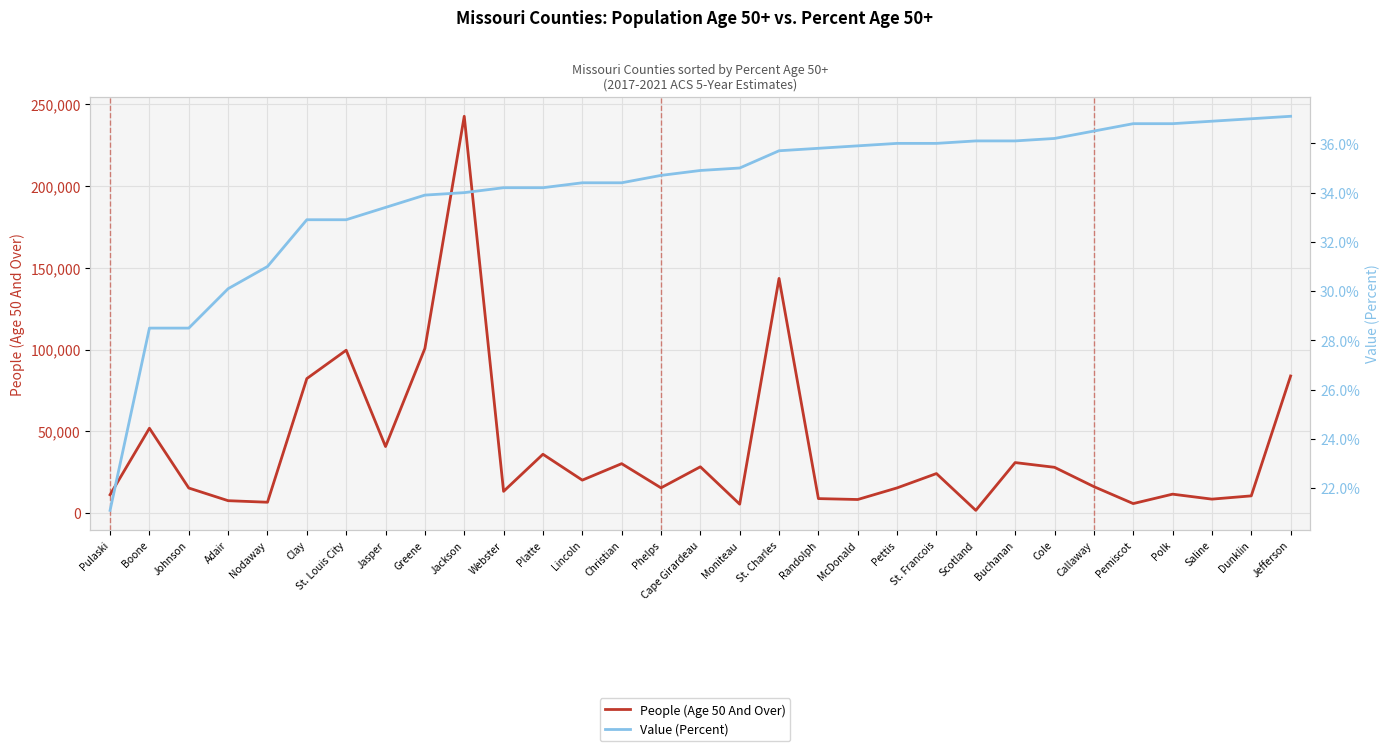

At how many categories does at least one series exceed 226278?

1